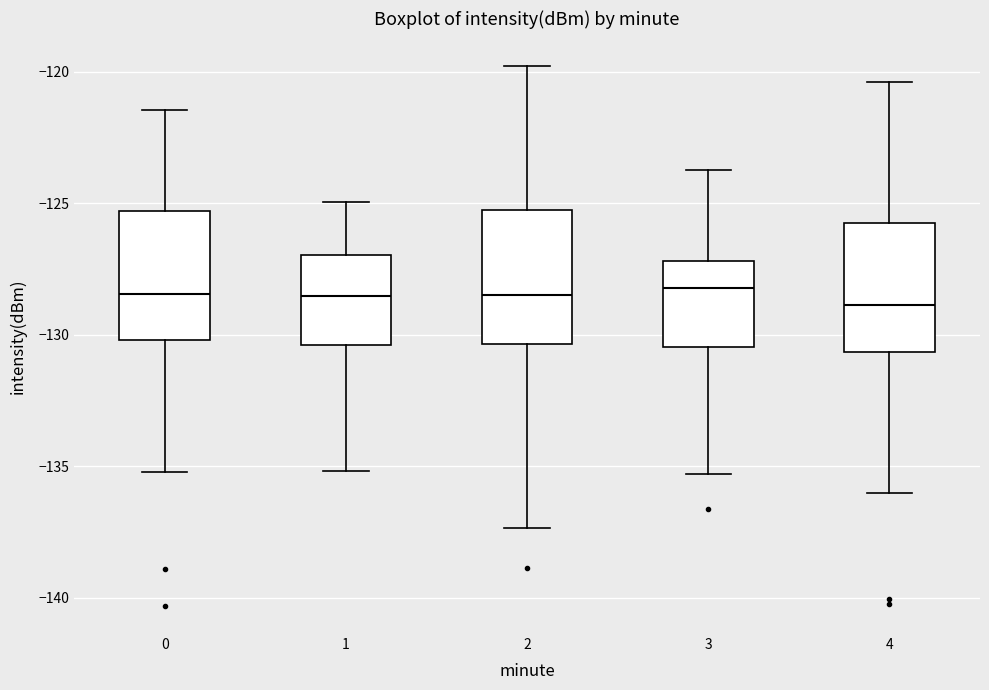

Where does the lower whisker of the box at x = 1 end on the y-axis? The values are not printed on the chart, so give them approximately, as read against the axis.

-135.0